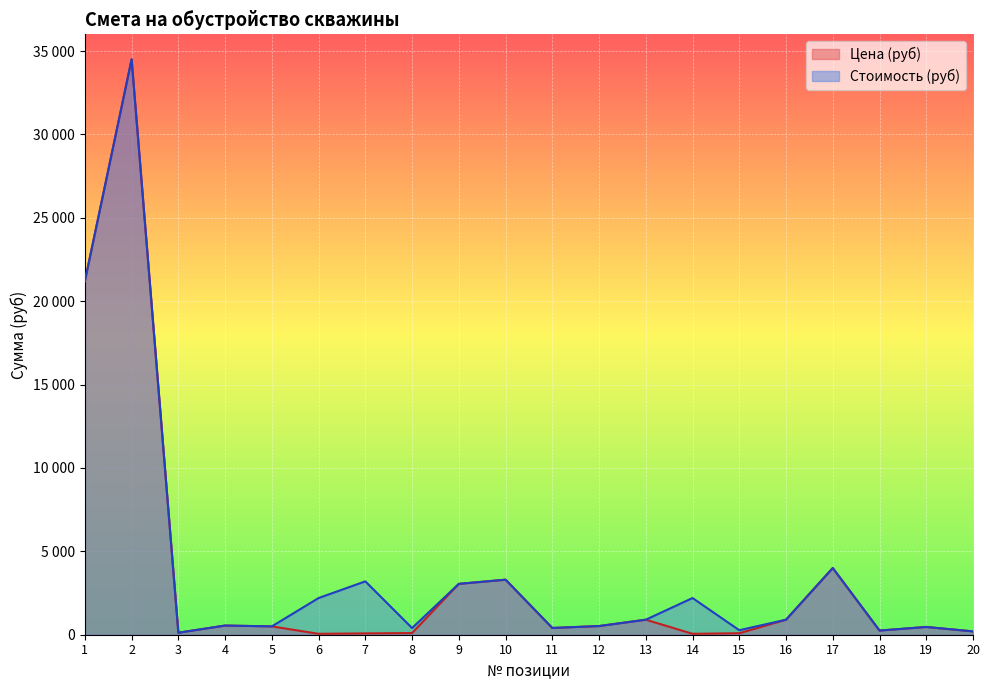

What is the value of the Стоимость (руб) point at the 14th from the left?

2200